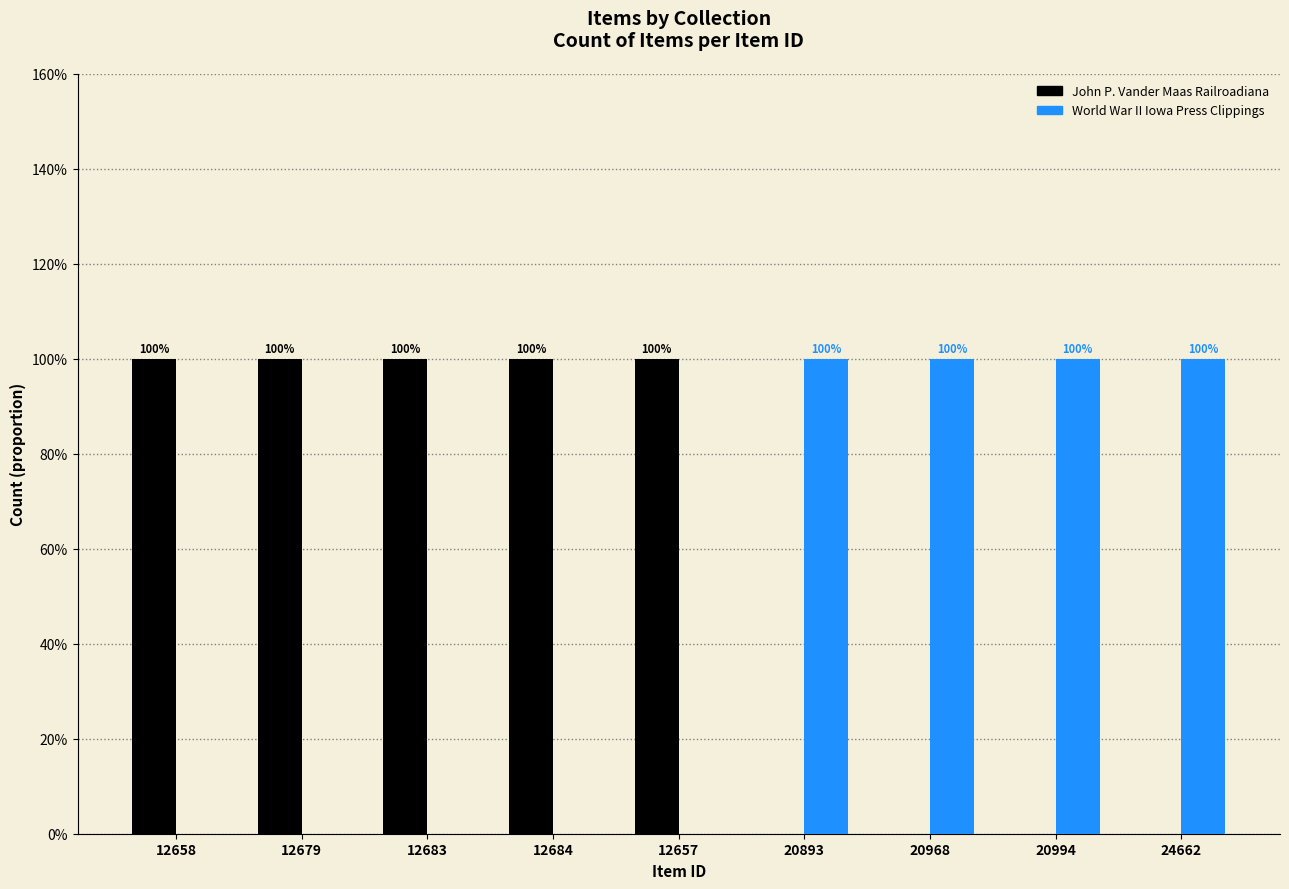

Between 12658 and 12679, which series saw the biggest shift?

John P. Vander Maas Railroadiana